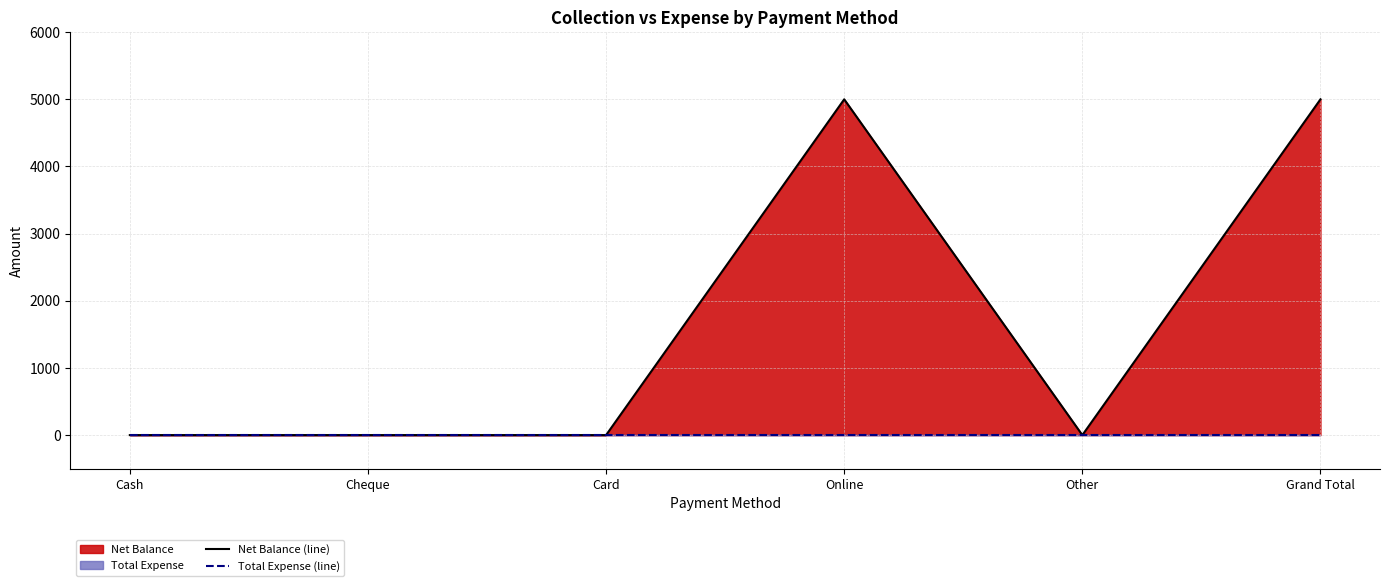

What is the difference between the highest and lowest values at Grand Total?

5000